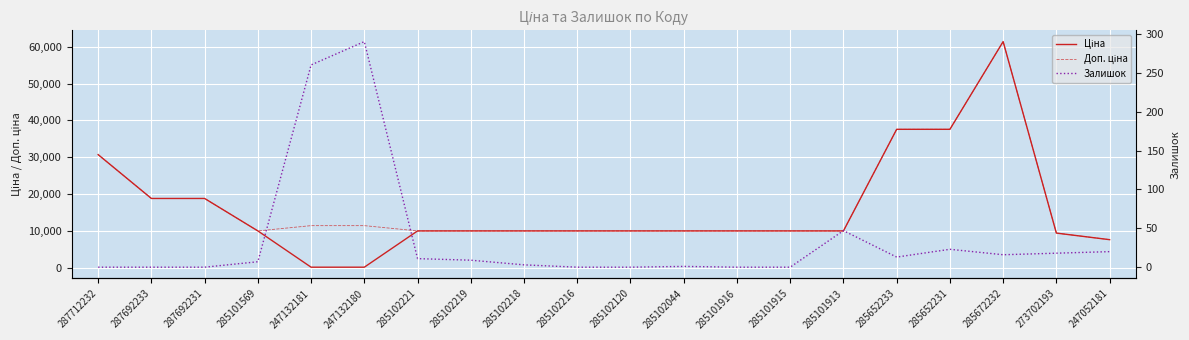

Where is Залишок nearest to the value 145?

285101913